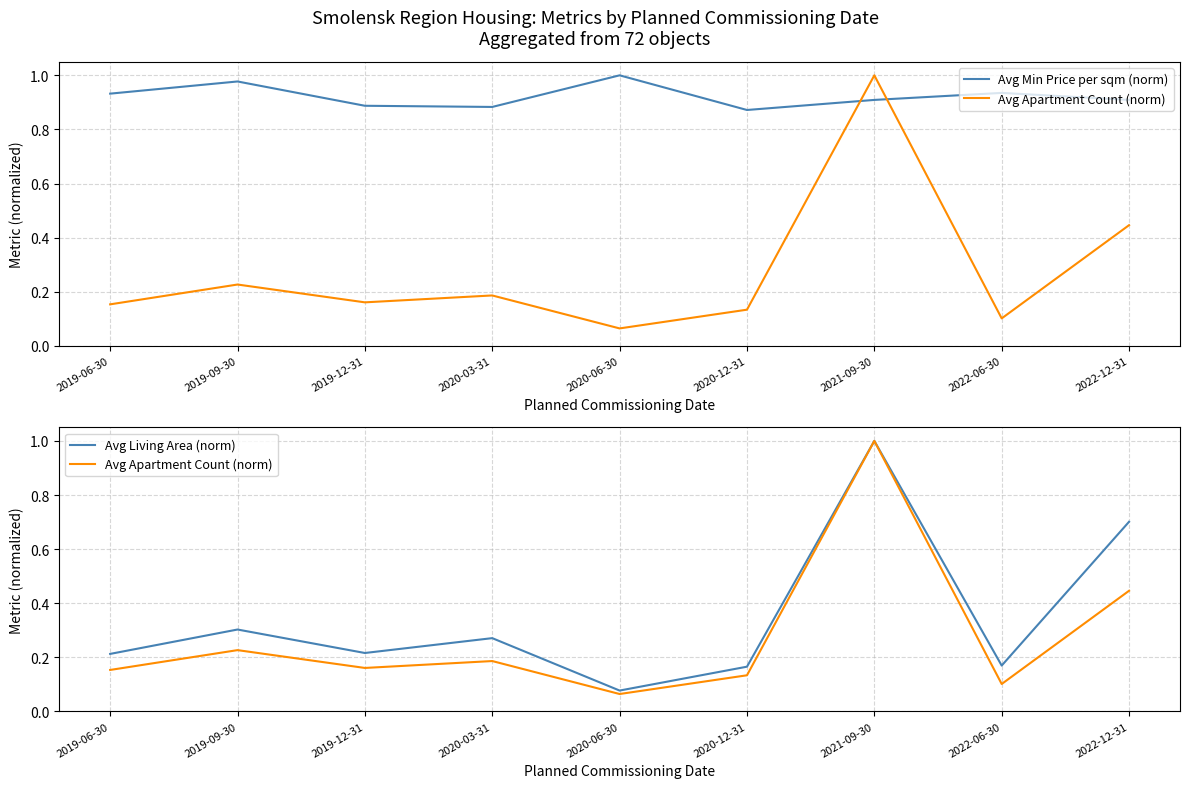

True or false: Avg Living Area (norm) and Avg Apartment Count (norm) cross at least once.

False